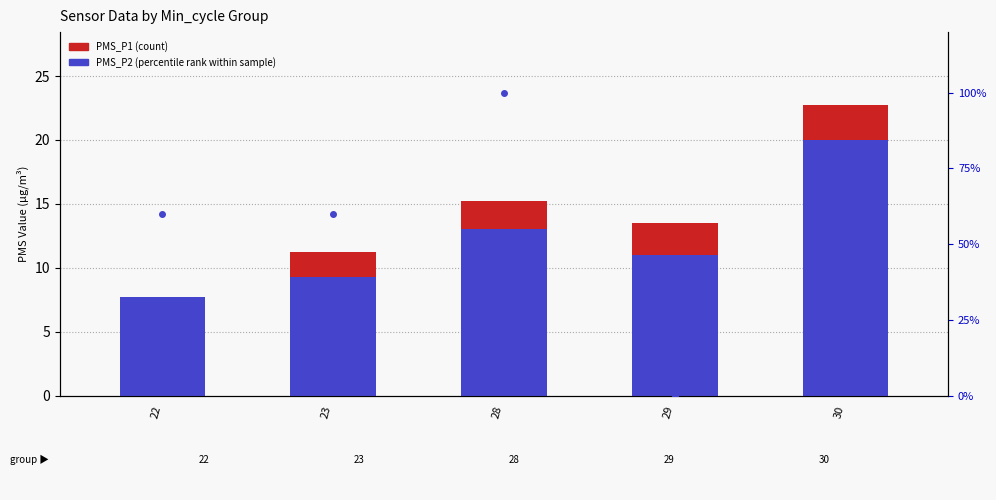

What is the difference between the PMS_P2 values at 22 and 28?

5.2